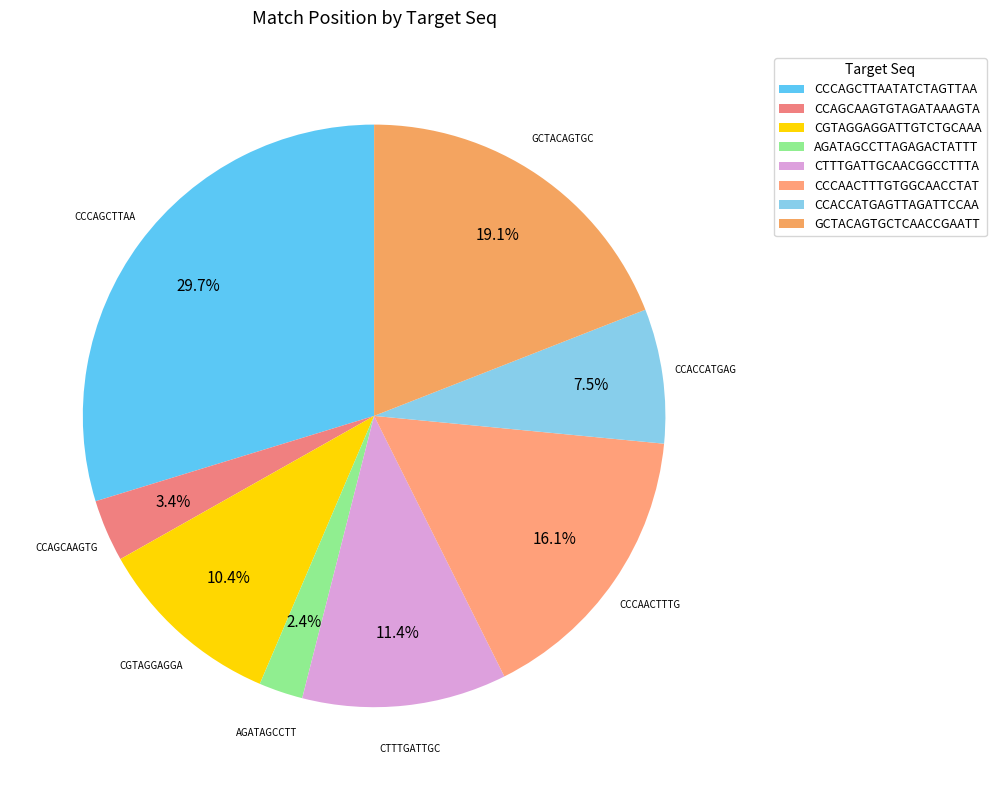

What portion of the pie excludes CTTTGATTGCAACGGCCTTTA?

88.6%